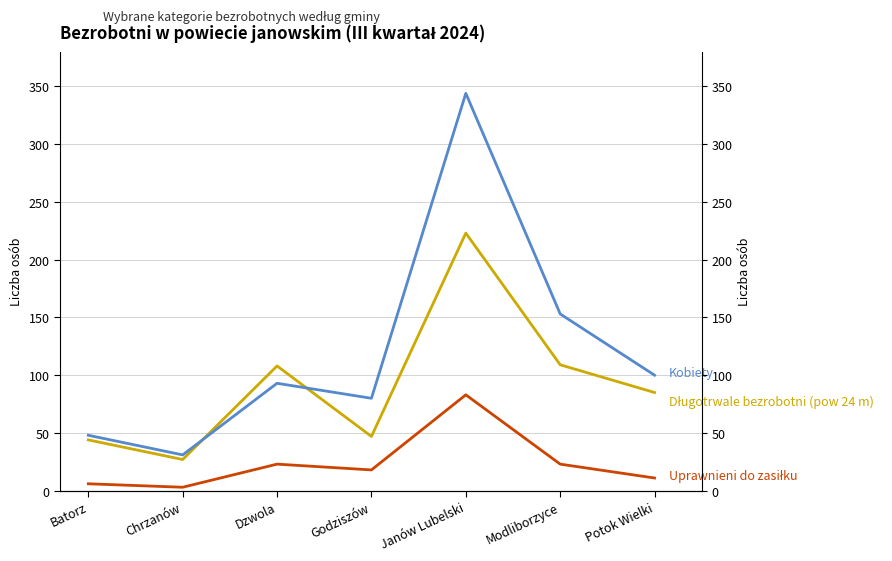

What is the difference between the second highest and minimum values in the Uprawnieni do zasiłku series?

20